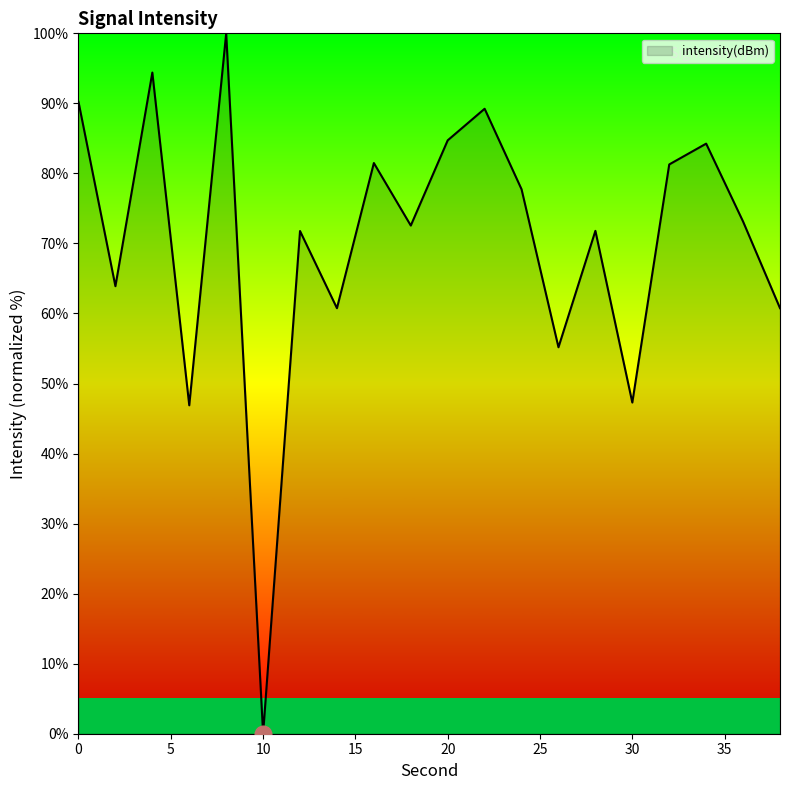

What is the greatest value displayed?

100.0